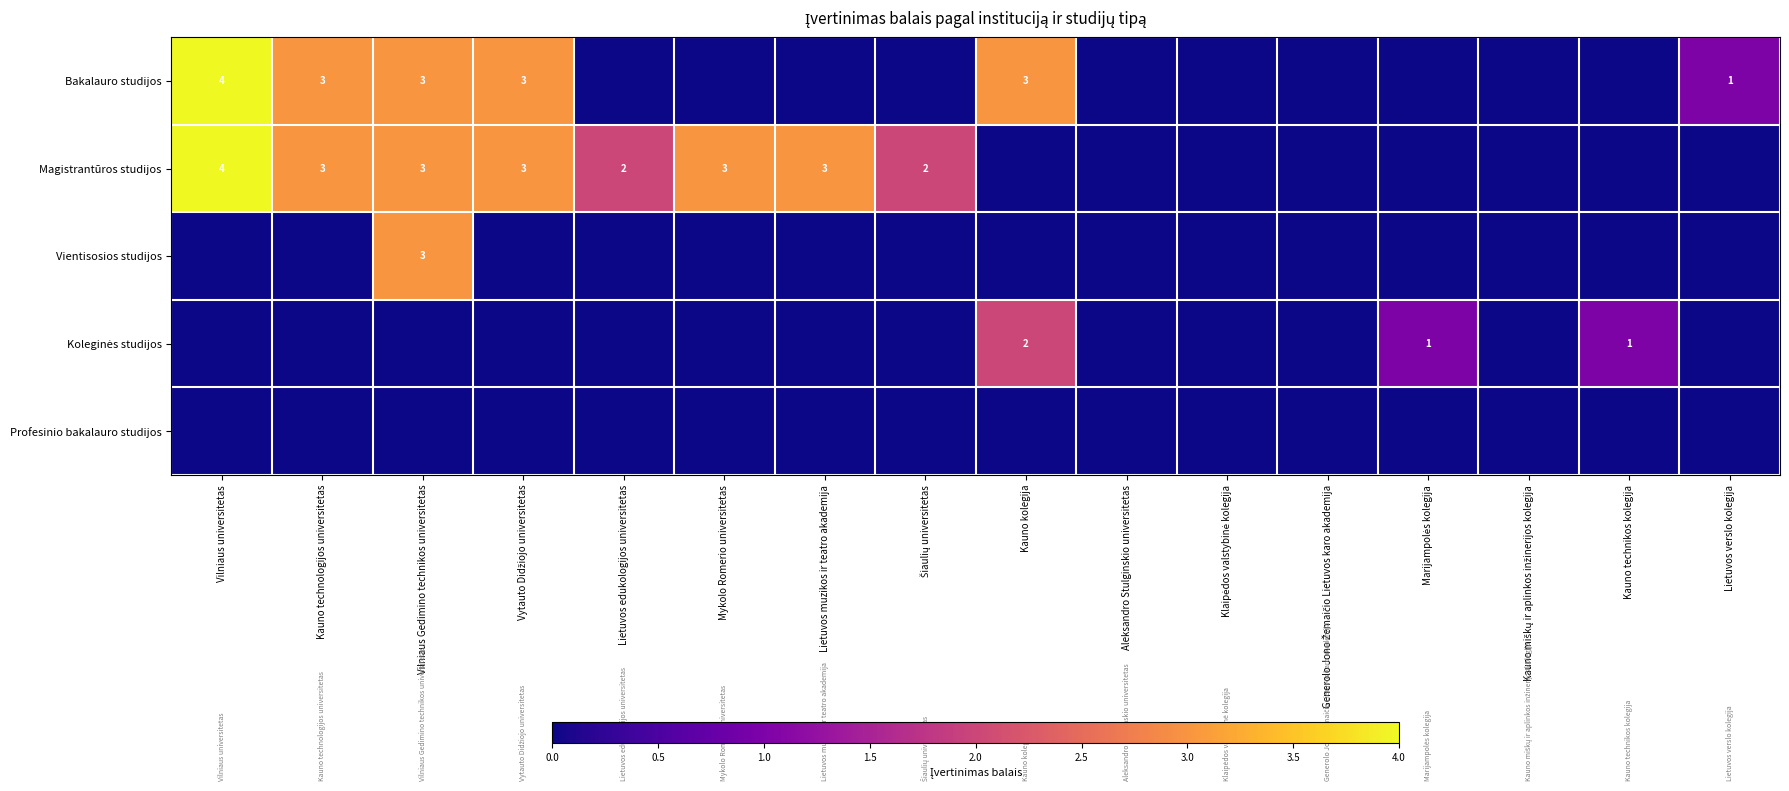

Is it true that Vientisosios studijos equals 3 at Vilniaus Gedimino technikos universitetas?

True